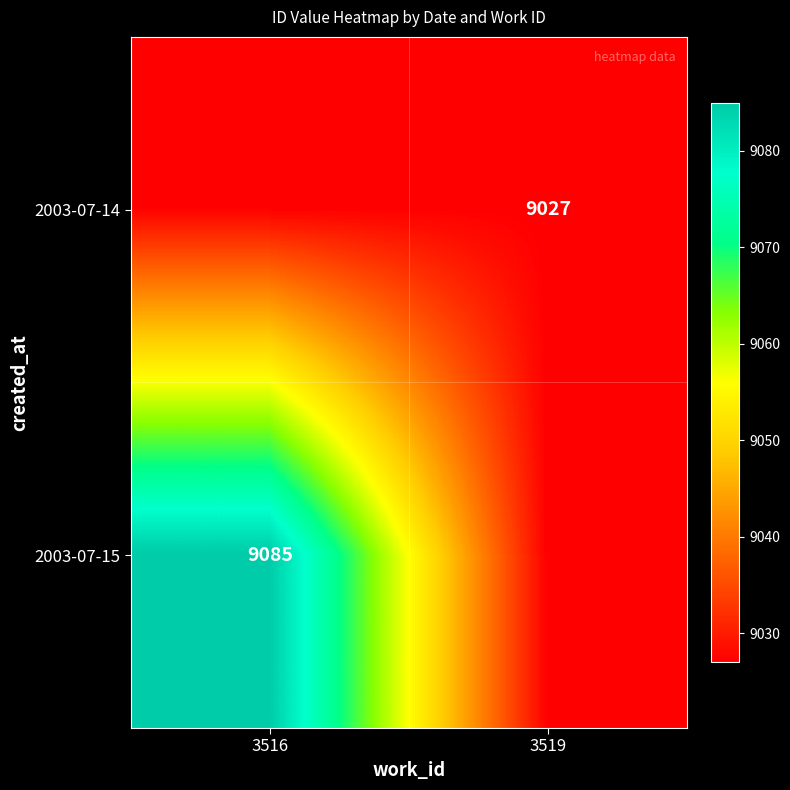

True or false: 2003-07-14 has a value of 9027 at 3519.

True